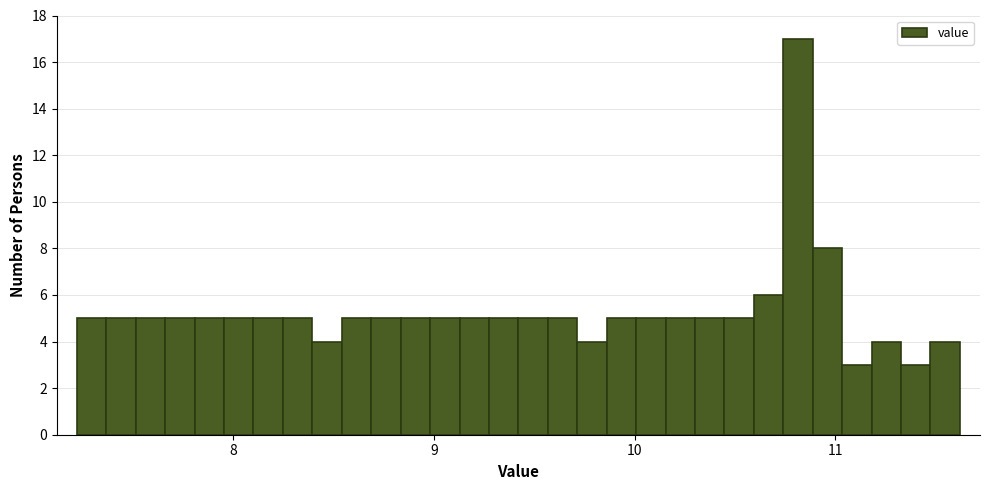

Read against the x-axis, roughly where is the centre of the tallest bar?

10.8